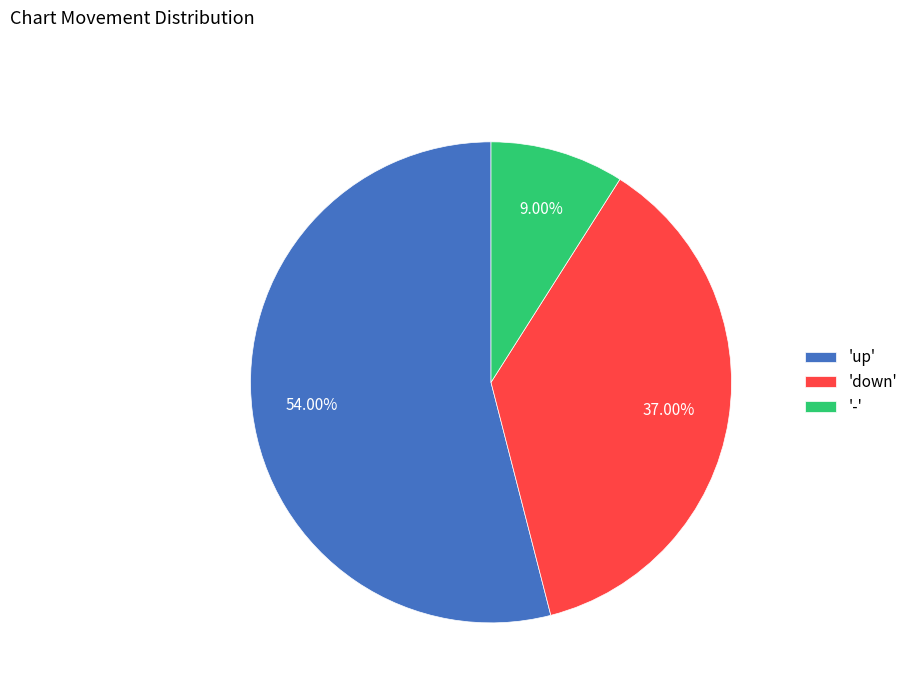

What is the smallest slice in the pie chart?

-